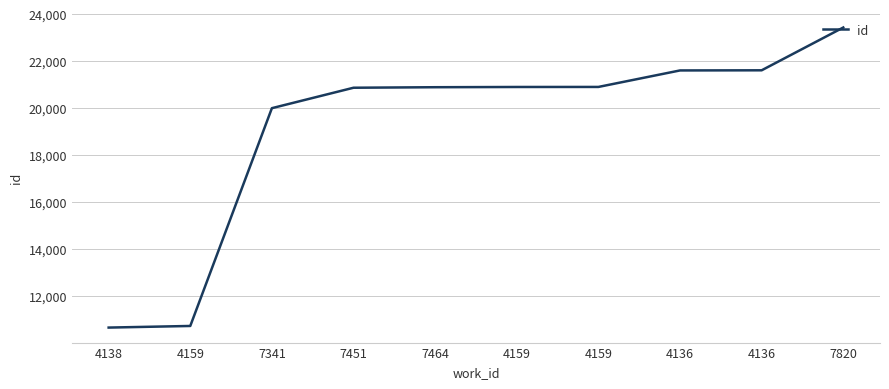

Is this an area chart (filled region under the line)?

No